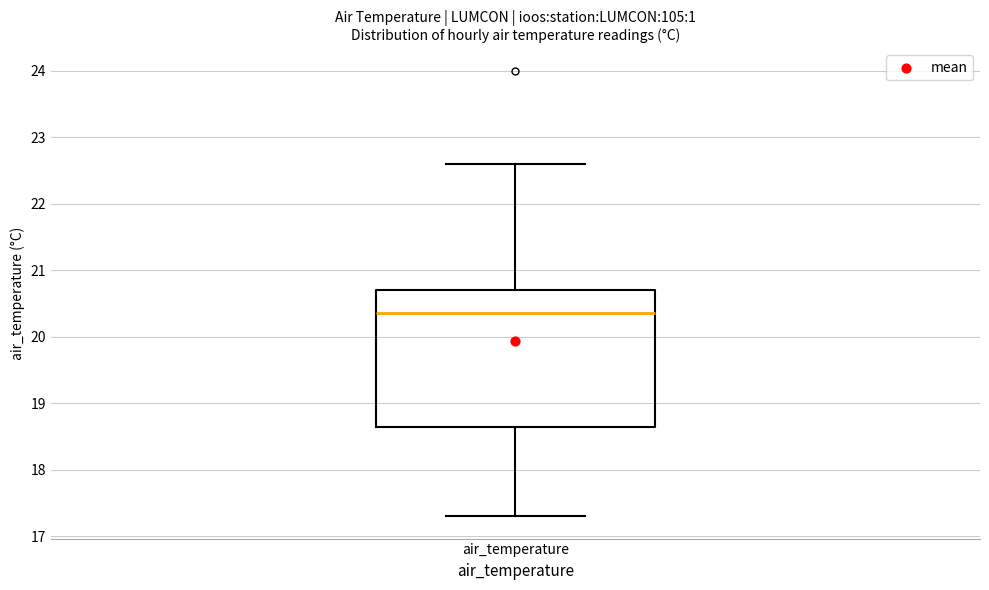

Read this box plot against the y-axis: the position of the median line, the range covered by the box, and the ends of both whiskers. The values are not printed on the chart, so give them approximately, as read against the axis.

median 20.4, box 18.7 to 20.7, whiskers 17.3 to 22.6